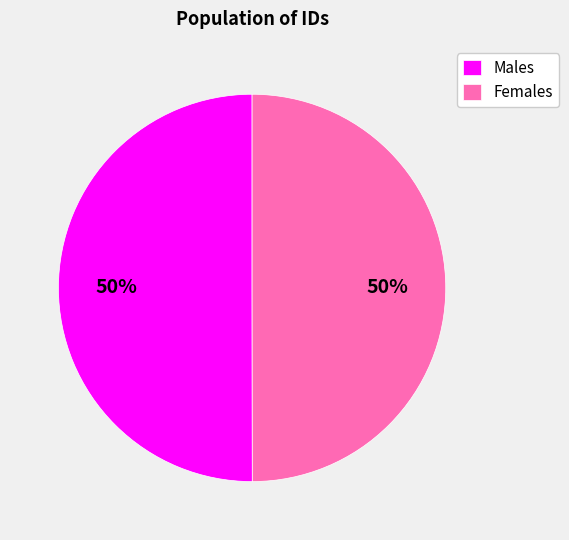

To the nearest percent, what portion does Males represent?

50%